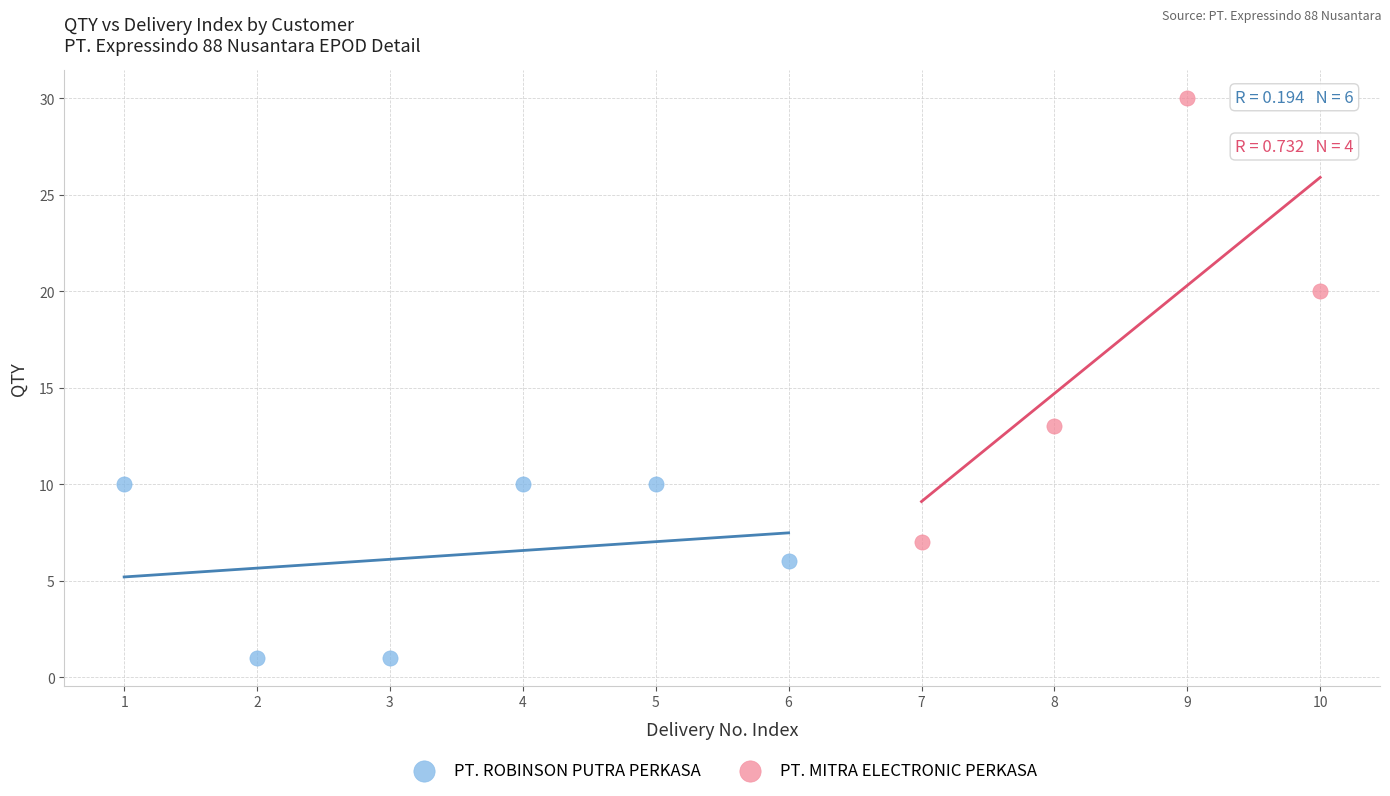

Which series has the widest spread of Y values?

PT. MITRA ELECTRONIC PERKASA